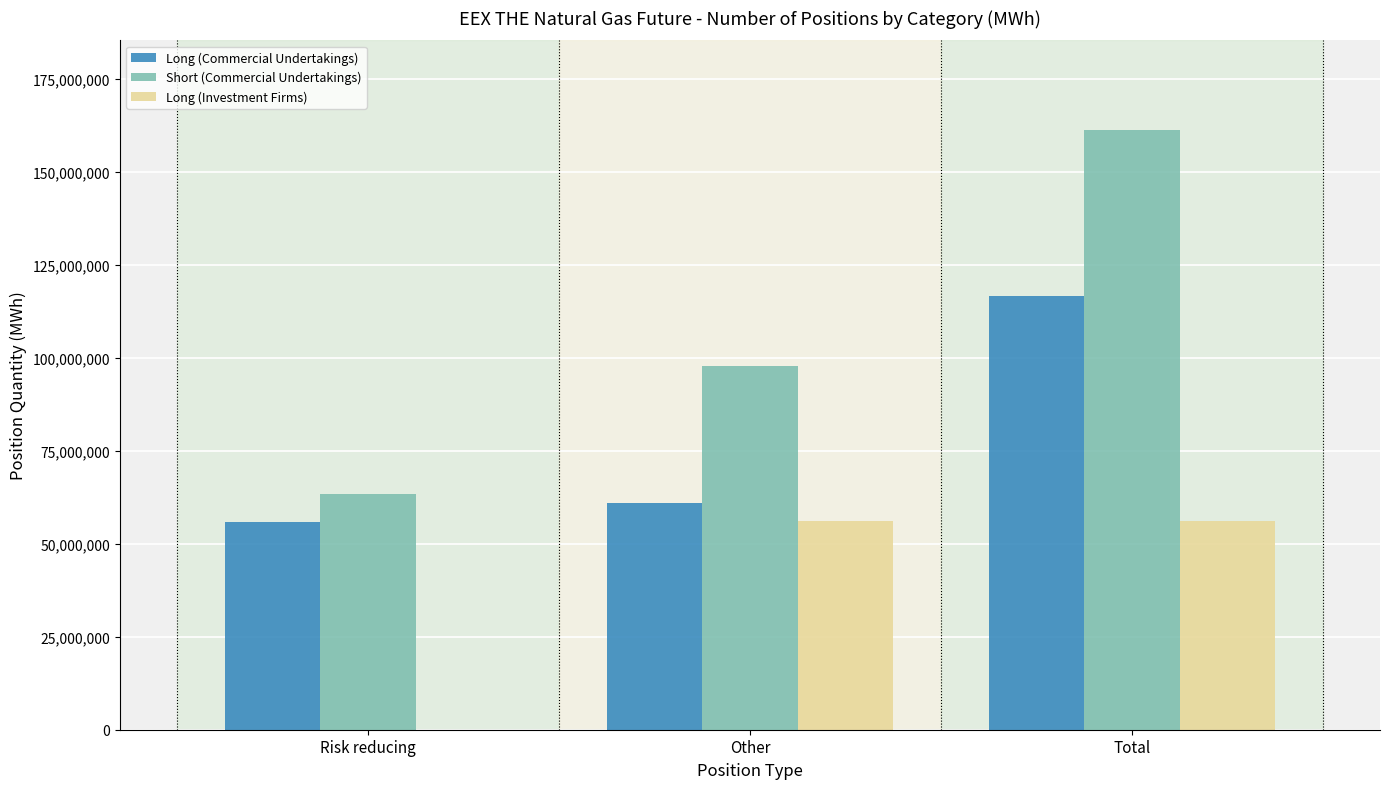

What is the total value across all series at Total?

333945922